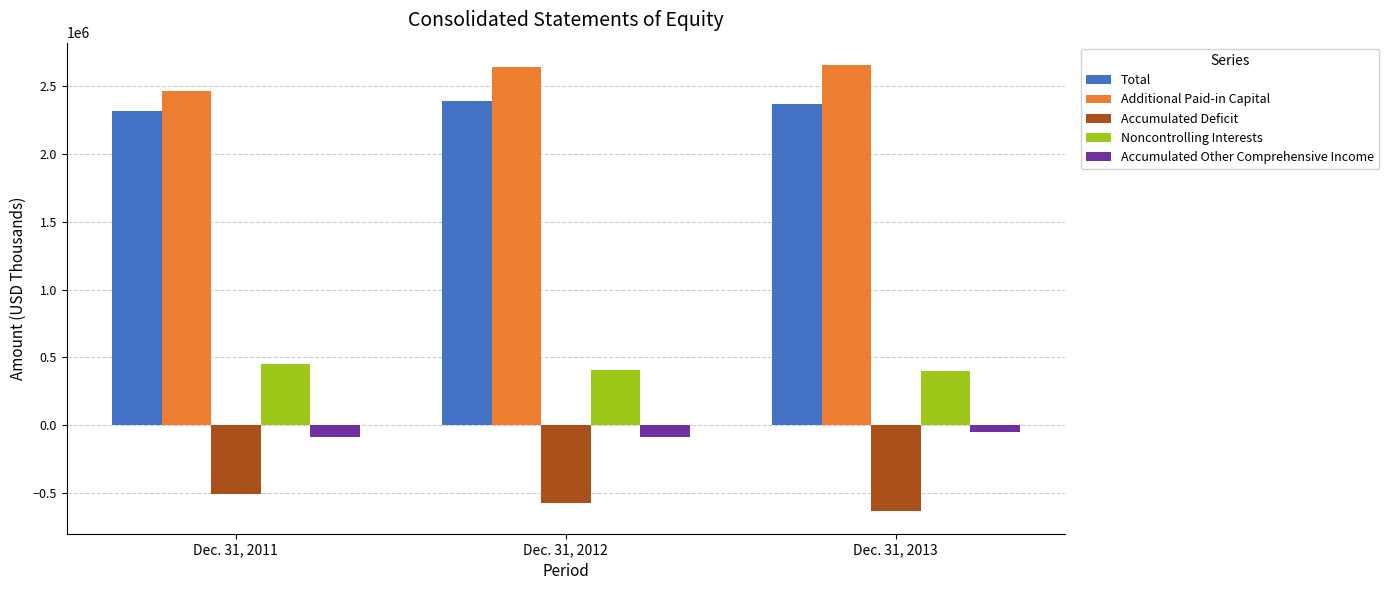

What is the total value across all series at Dec. 31, 2013?

4732990